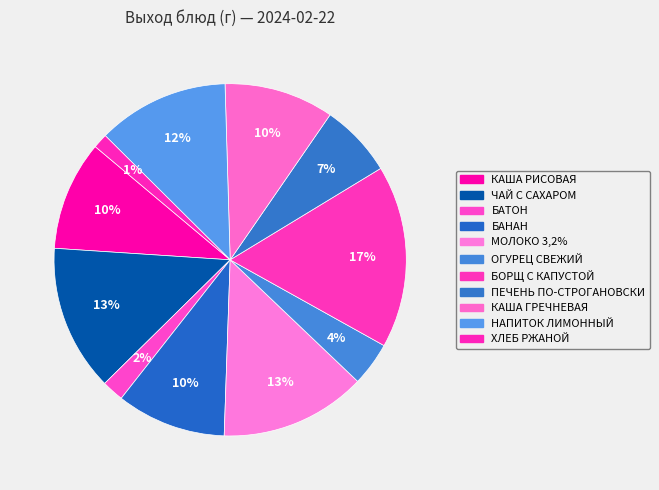

To the nearest percent, what is the combined percentage of НАПИТОК ЛИМОННЫЙ and МОЛОКО 3,2%?

26%